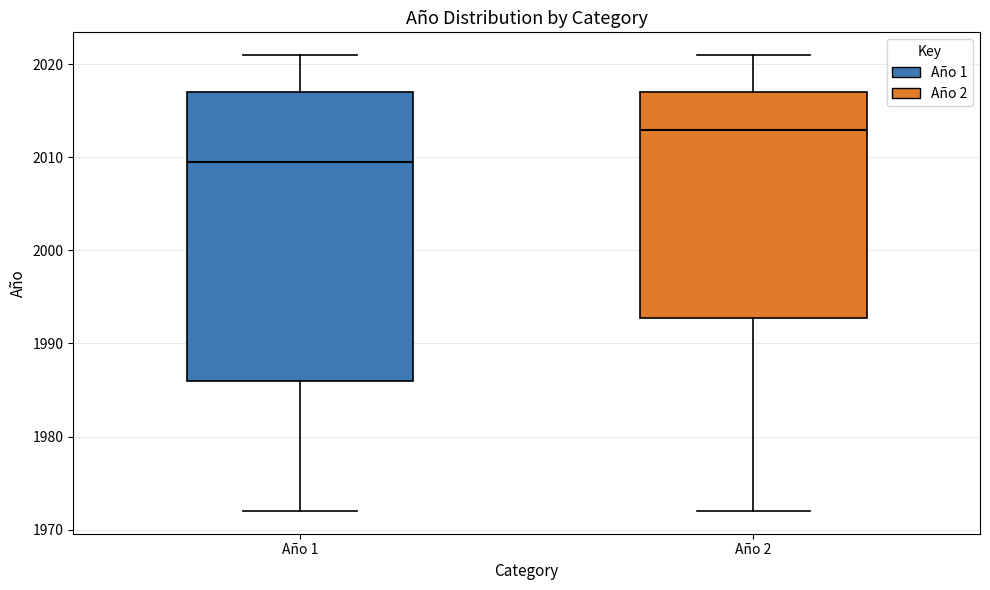

Reading left to right, transcribe this box plot: for each box, give where its median line is, the range the box spans, and where its two whiskers end, as read against the y-axis. The values are not printed on the chart, so give them approximately, as read against the axis.

Año 1: median 2010, box 1986 to 2017, whiskers 1972 to 2021
Año 2: median 2013, box 1993 to 2017, whiskers 1972 to 2021